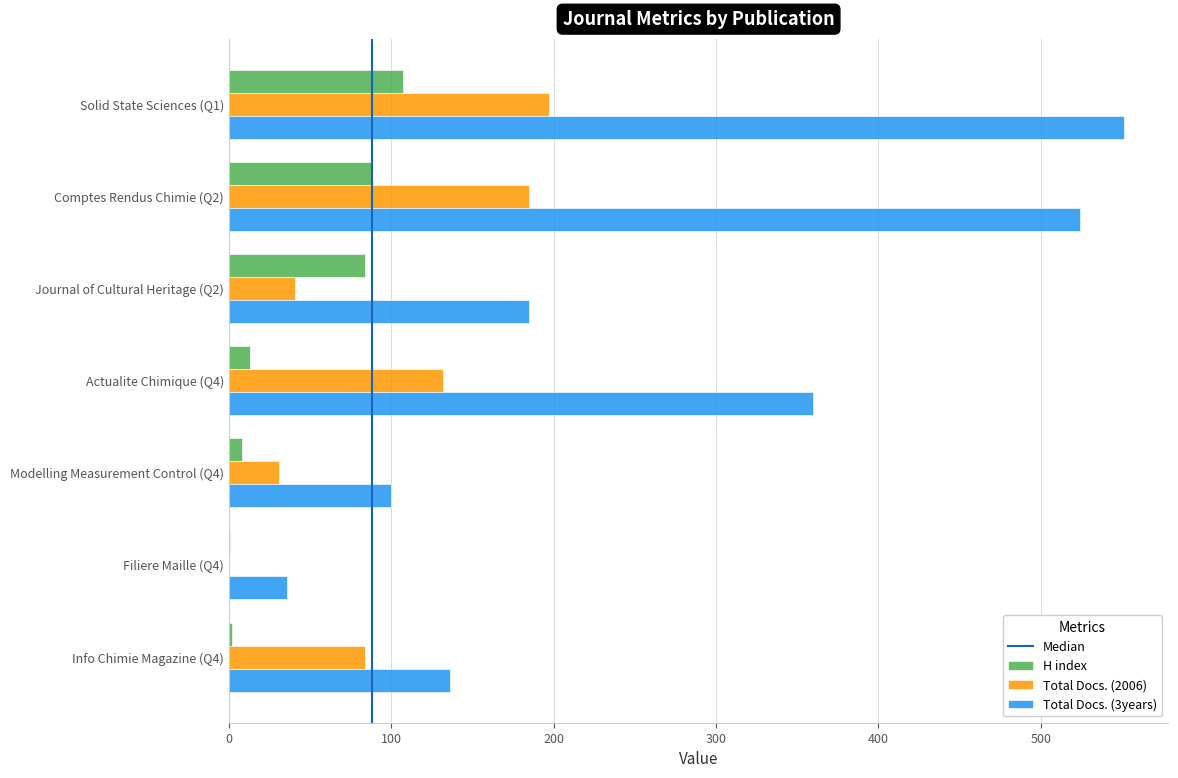

Which series has the largest total across all categories?

Total Docs. (3years)